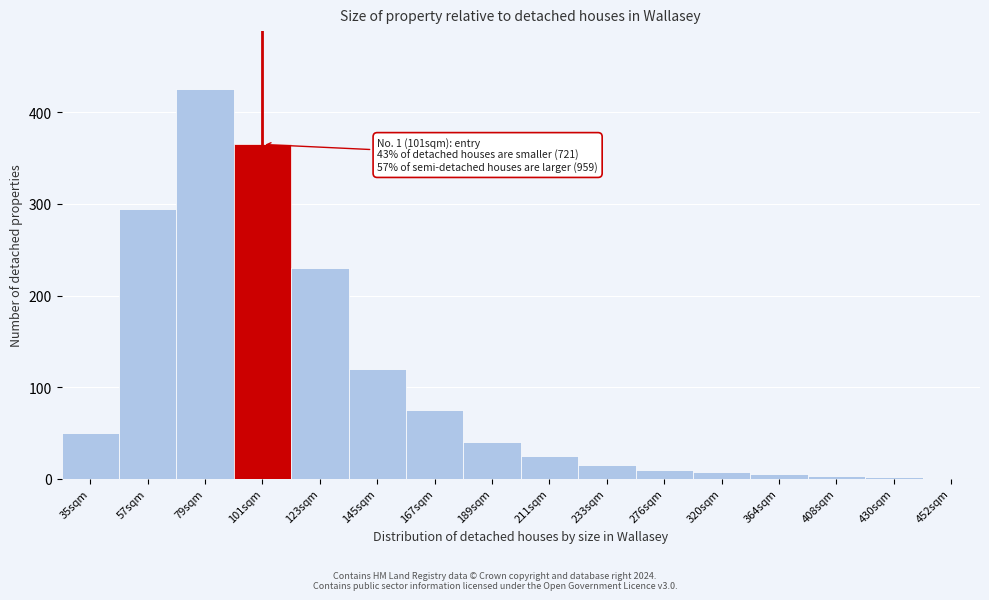

What is the sum of all values?

1668